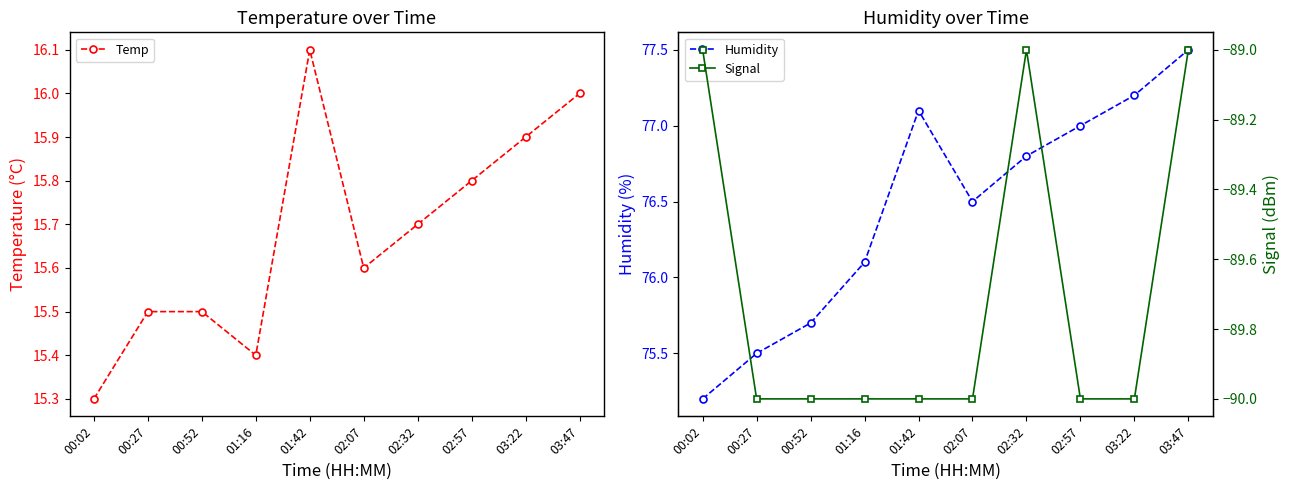

What is the label of the 10th point from the left?

03:47